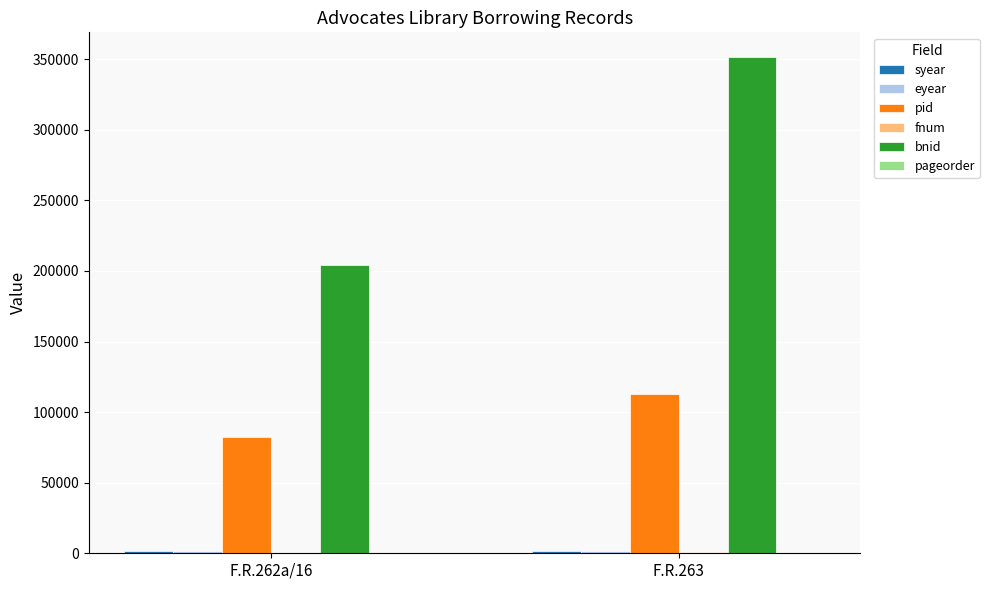

Between F.R.262a/16 and F.R.263, which series saw the biggest shift?

bnid